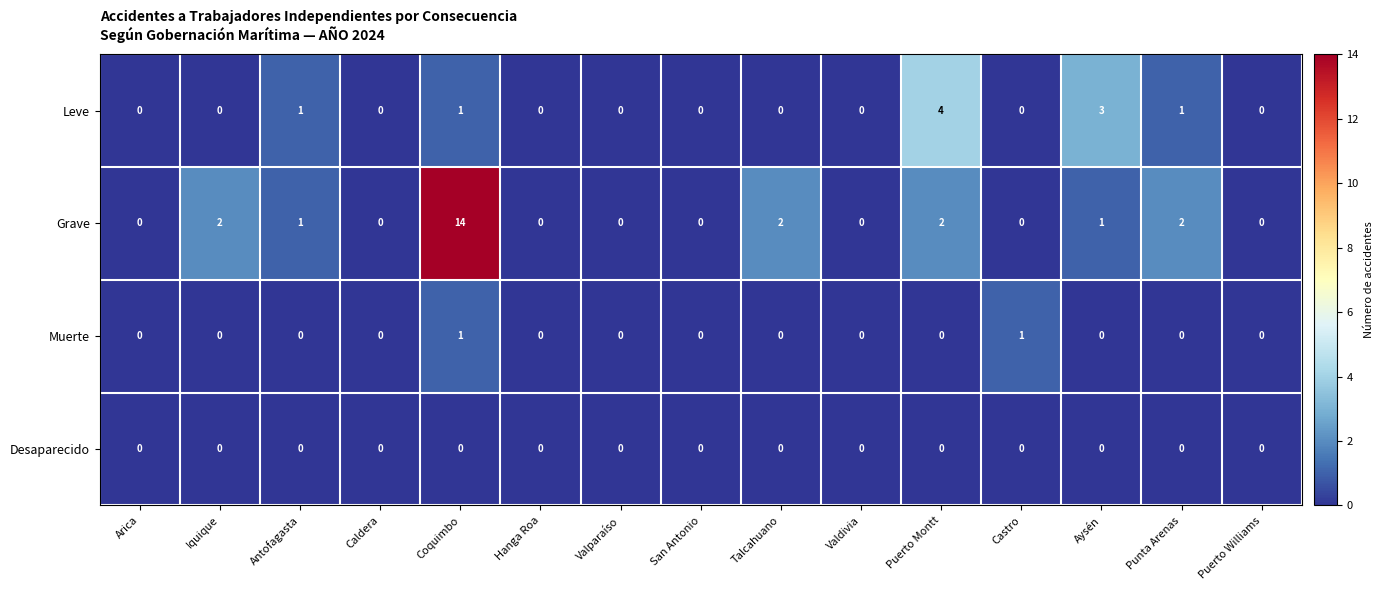

Is it true that Grave equals 7 at Coquimbo?

False